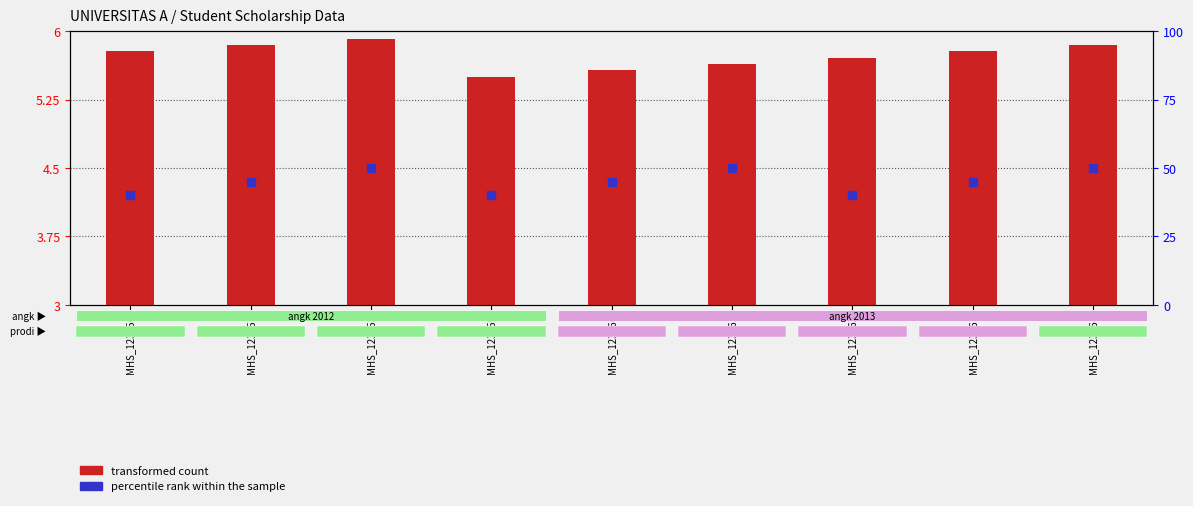

Which series has the widest spread of Y values?

percentile rank within the sample